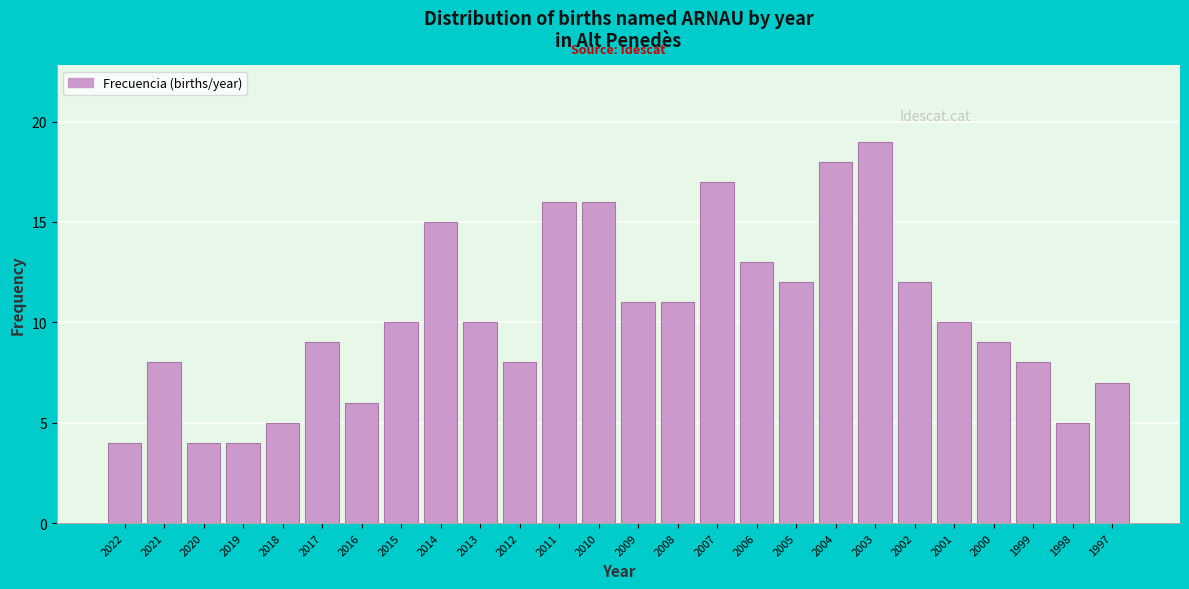

Reading left to right, transcribe all the data shown in this chart.

2022=4	2021=8	2020=4	2019=4	2018=5	2017=9	2016=6	2015=10	2014=15	2013=10	2012=8	2011=16	2010=16	2009=11	2008=11	2007=17	2006=13	2005=12	2004=18	2003=19	2002=12	2001=10	2000=9	1999=8	1998=5	1997=7